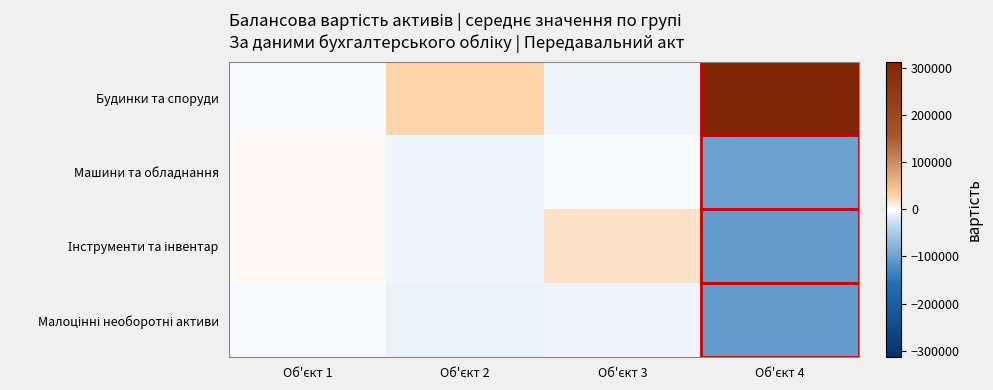

Which series has the largest total across all categories?

Будинки та споруди